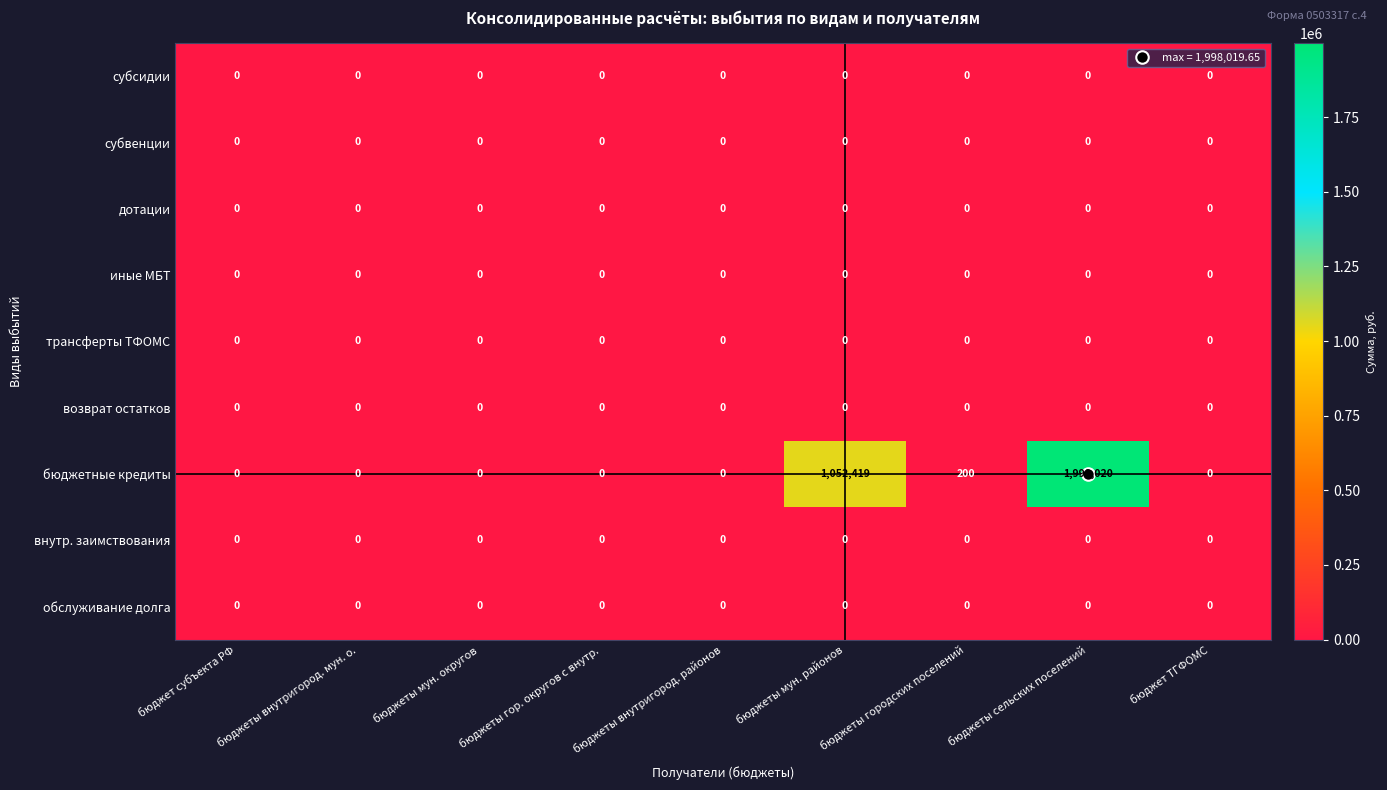

Which series has the largest total across all categories?

бюджетные кредиты